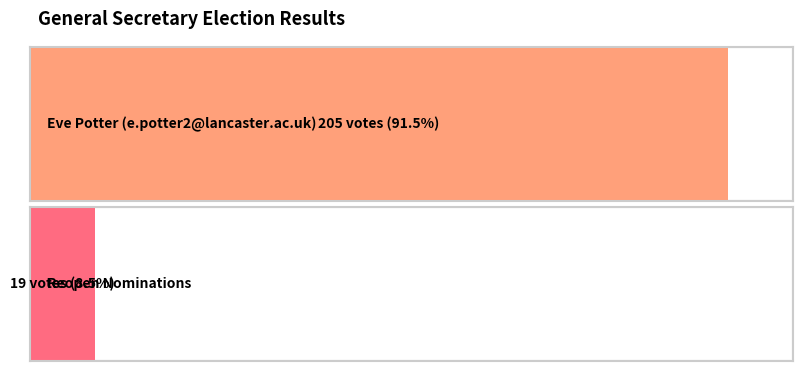

What is the difference between the values at Reopen Nominations and Eve Potter (e.potter2@lancaster.ac.uk)?

186